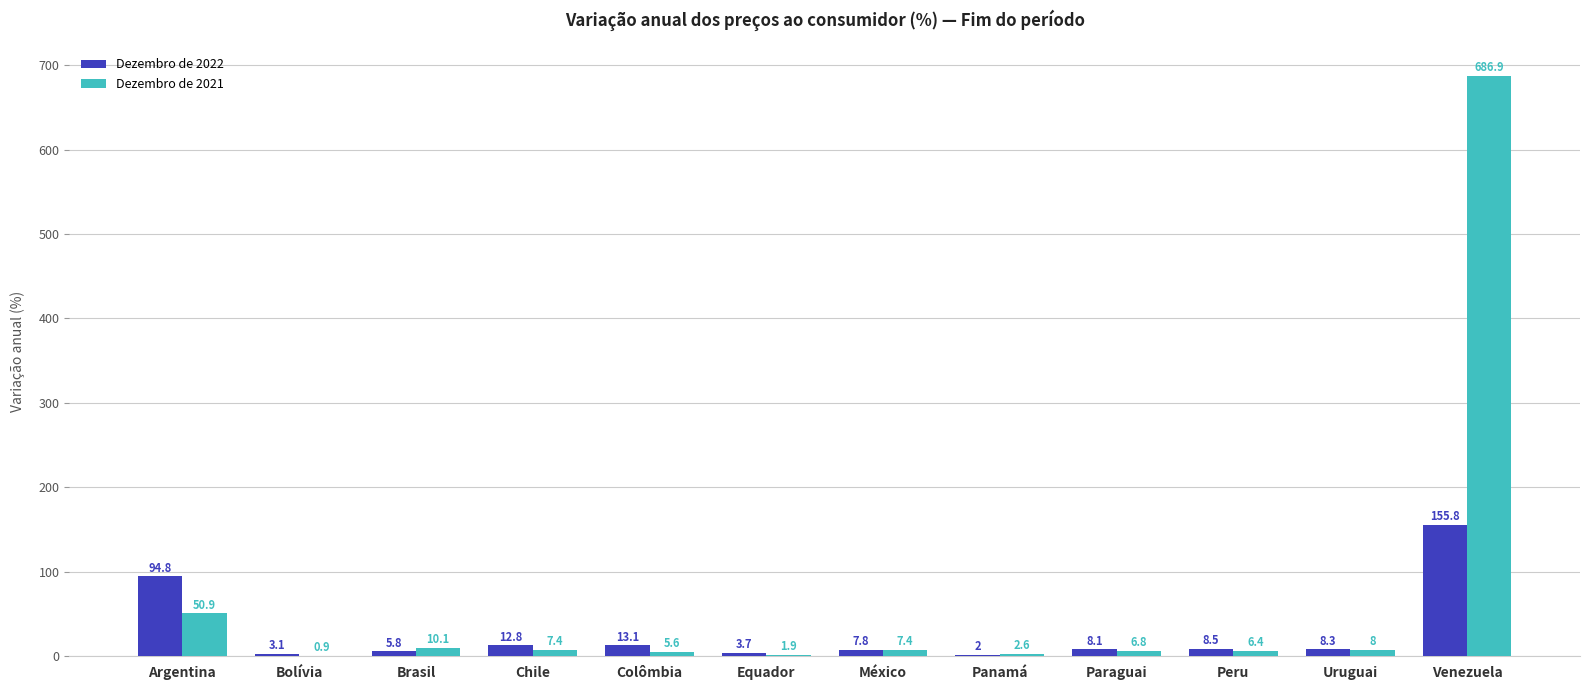

Read the Dezembro de 2022 value at Peru.

8.5